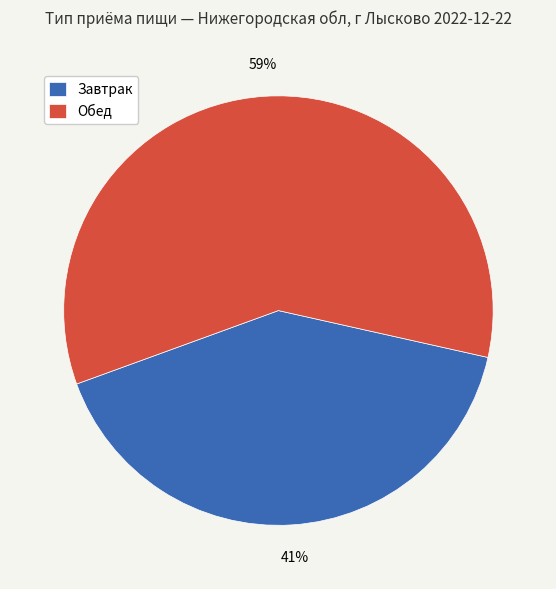

Does any single category account for the majority?

Yes